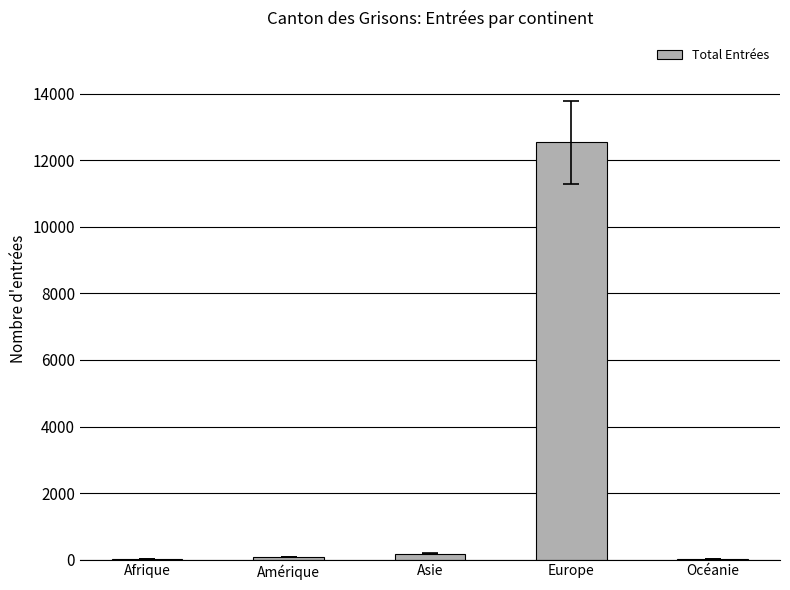

Is it true that the value at Europe is 18543?

False